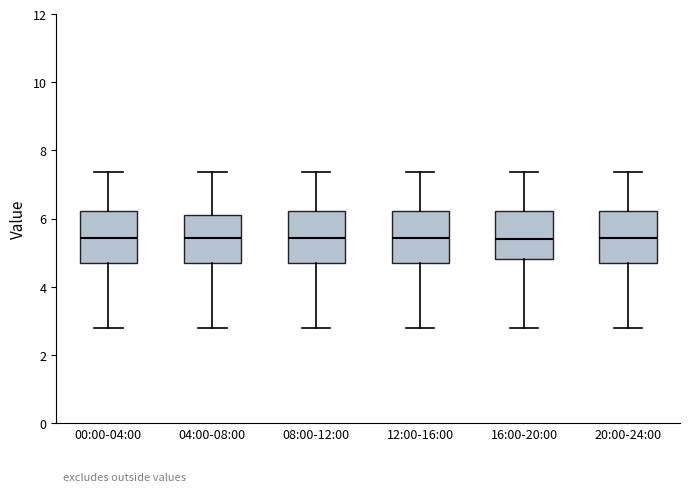

Reading left to right, transcribe this box plot: for each box, give where its median line is, the range the box spans, and where its two whiskers end, as read against the y-axis. The values are not printed on the chart, so give them approximately, as read against the axis.

00:00-04:00: median 5.4, box 4.8 to 6.2, whiskers 2.8 to 7.4
04:00-08:00: median 5.4, box 4.8 to 6.0, whiskers 2.8 to 7.4
08:00-12:00: median 5.4, box 4.8 to 6.2, whiskers 2.8 to 7.4
12:00-16:00: median 5.4, box 4.8 to 6.2, whiskers 2.8 to 7.4
16:00-20:00: median 5.4, box 4.8 to 6.2, whiskers 2.8 to 7.4
20:00-24:00: median 5.4, box 4.8 to 6.2, whiskers 2.8 to 7.4